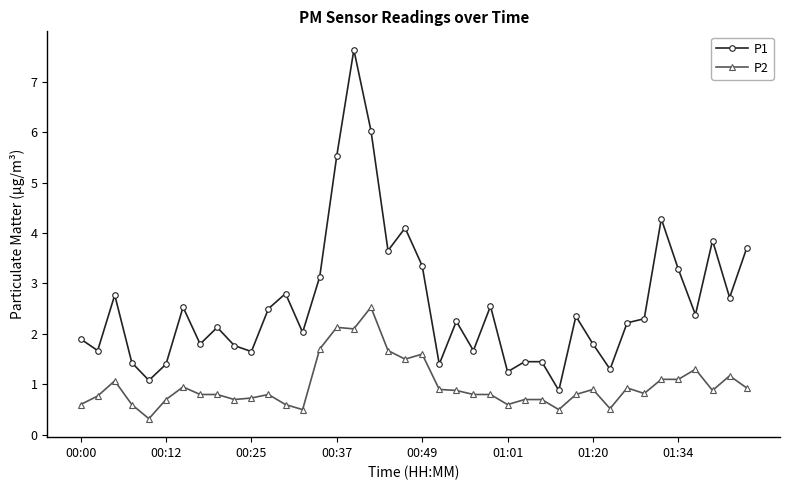

What is the difference between the second highest and second lowest values in the P2 series?

1.6